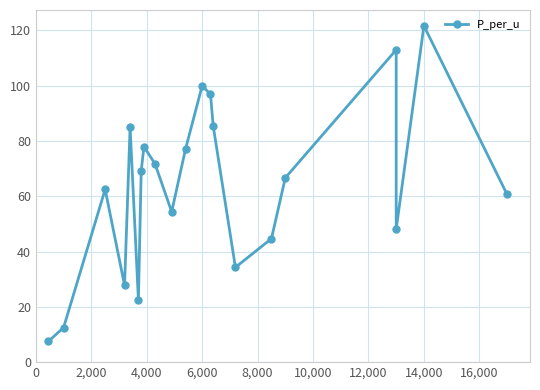

How many series are shown in this chart?

1